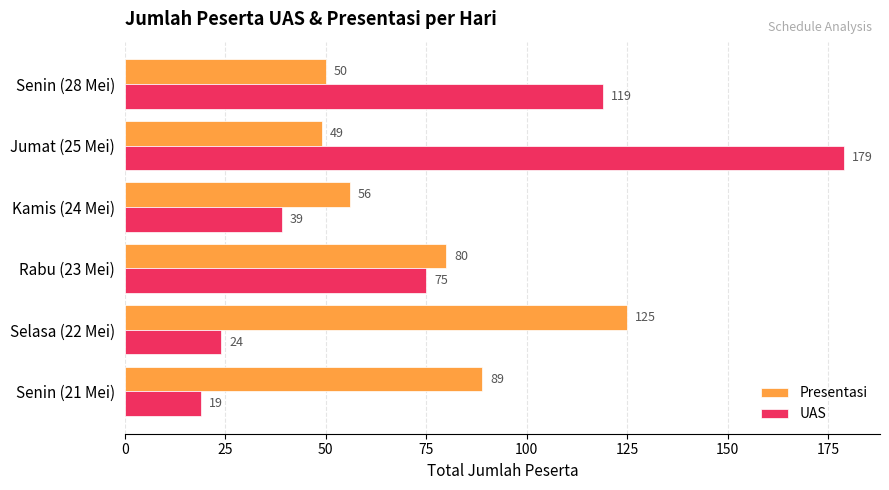

Rank the categories by UAS value from lowest to highest.

Senin (21 Mei), Selasa (22 Mei), Kamis (24 Mei), Rabu (23 Mei), Senin (28 Mei), Jumat (25 Mei)